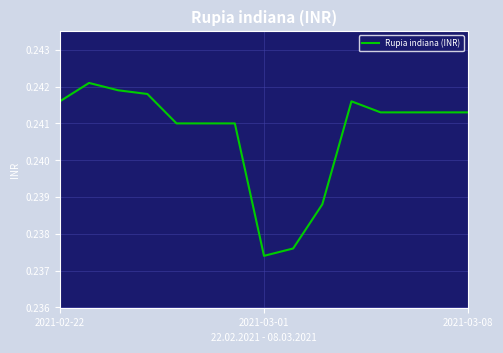

How many values are between 0 and 1?

15